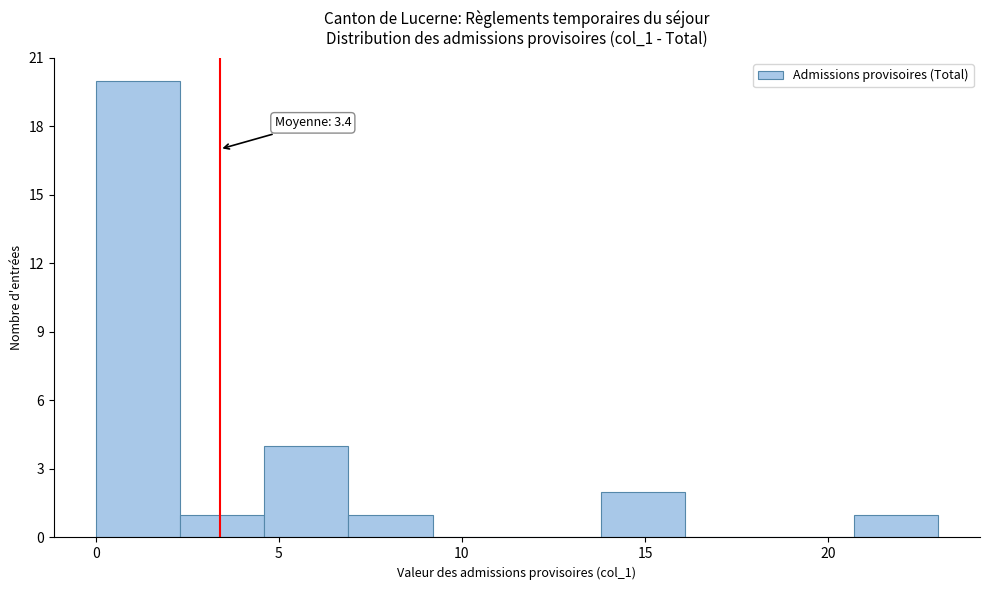

Over which range of the x-axis is the bar tallest?

0.0 to 2.3